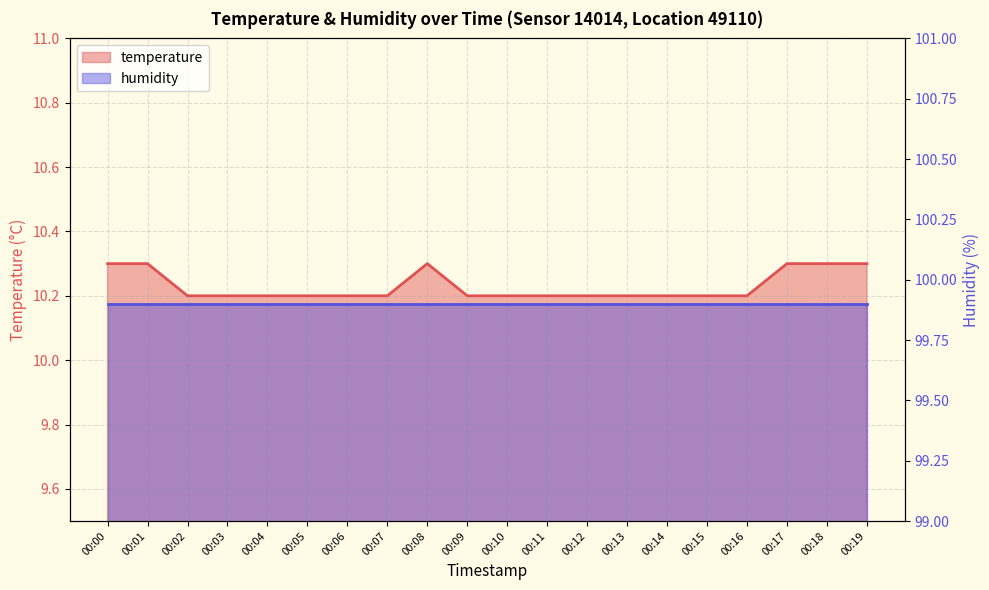

What is the difference between the maximum and minimum values?

0.1